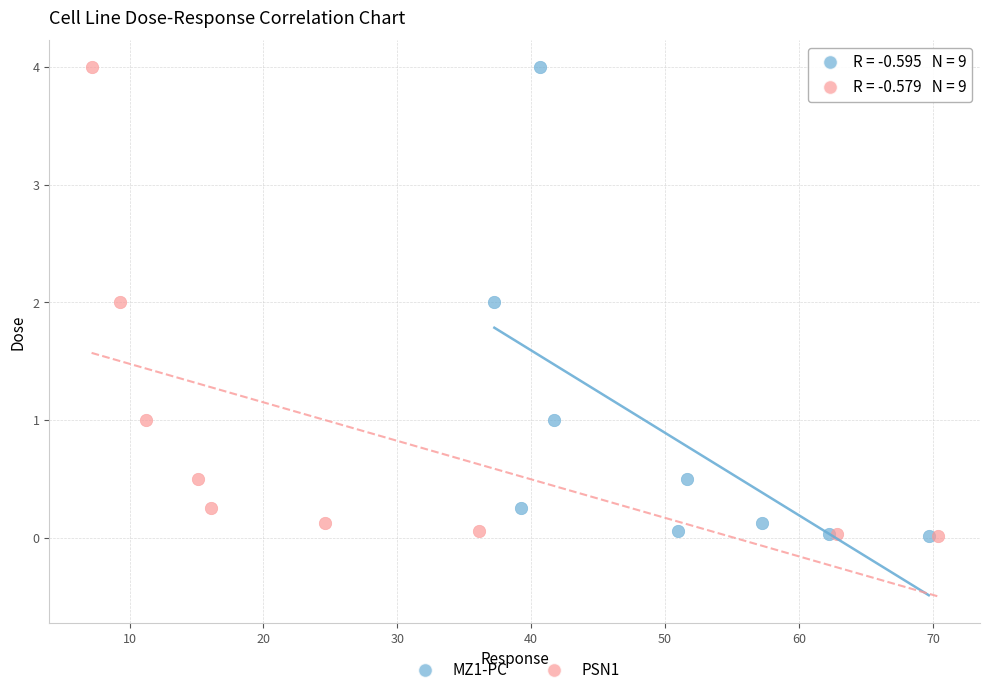

What are all the series names shown in the legend?

MZ1-PC, PSN1